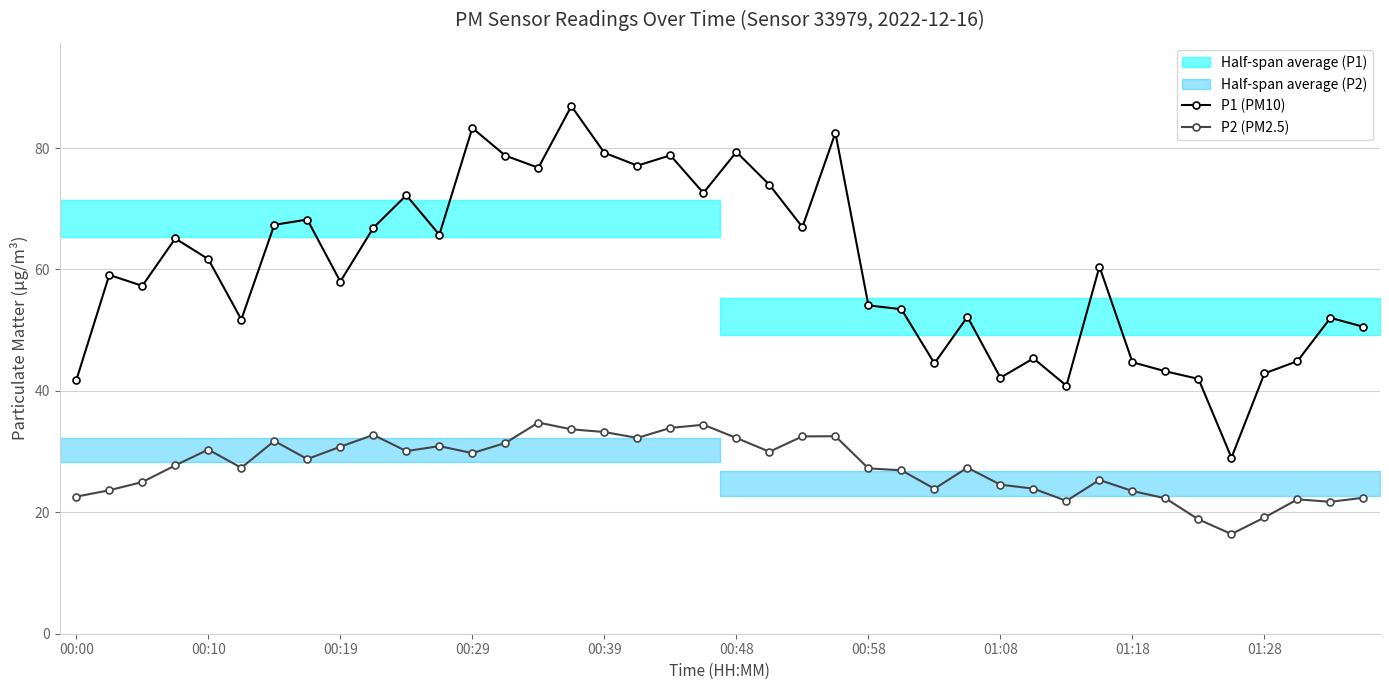

How many categories are shown in the chart?

40